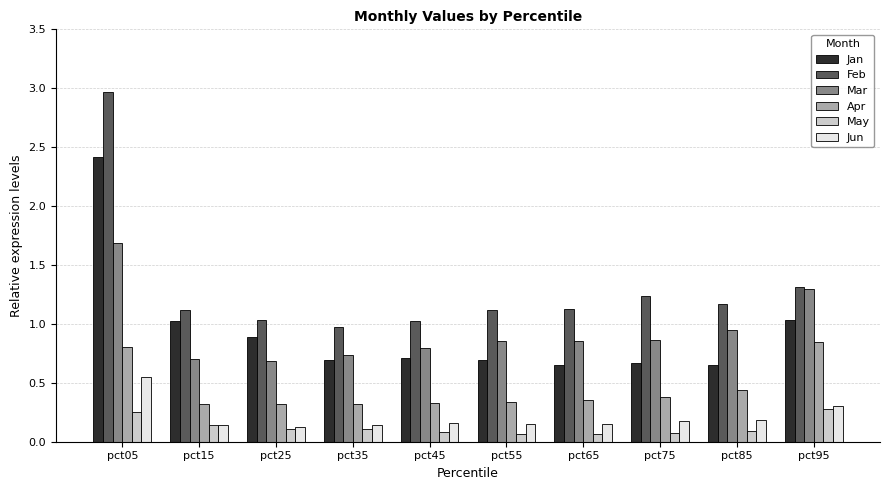

Is it true that Mar equals 0.8 at pct45?

True